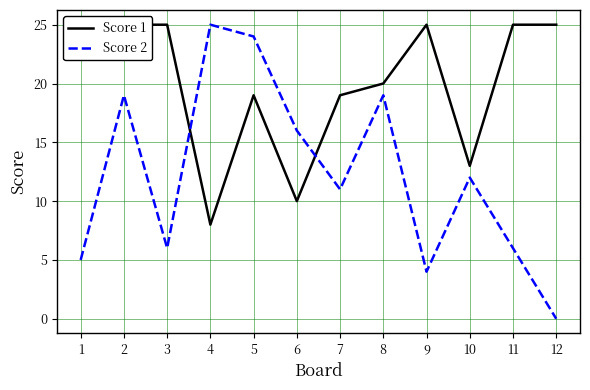

True or false: Score 1 and Score 2 intersect in this chart.

True